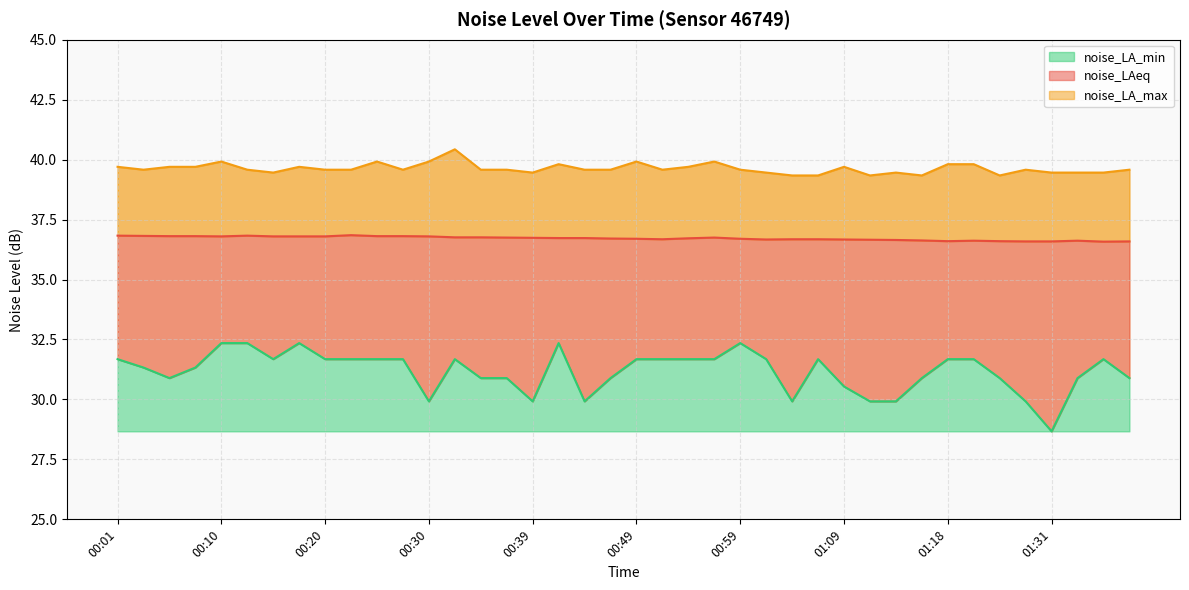

What are all the series names shown in the legend?

noise_LAeq, noise_LA_max, noise_LA_min